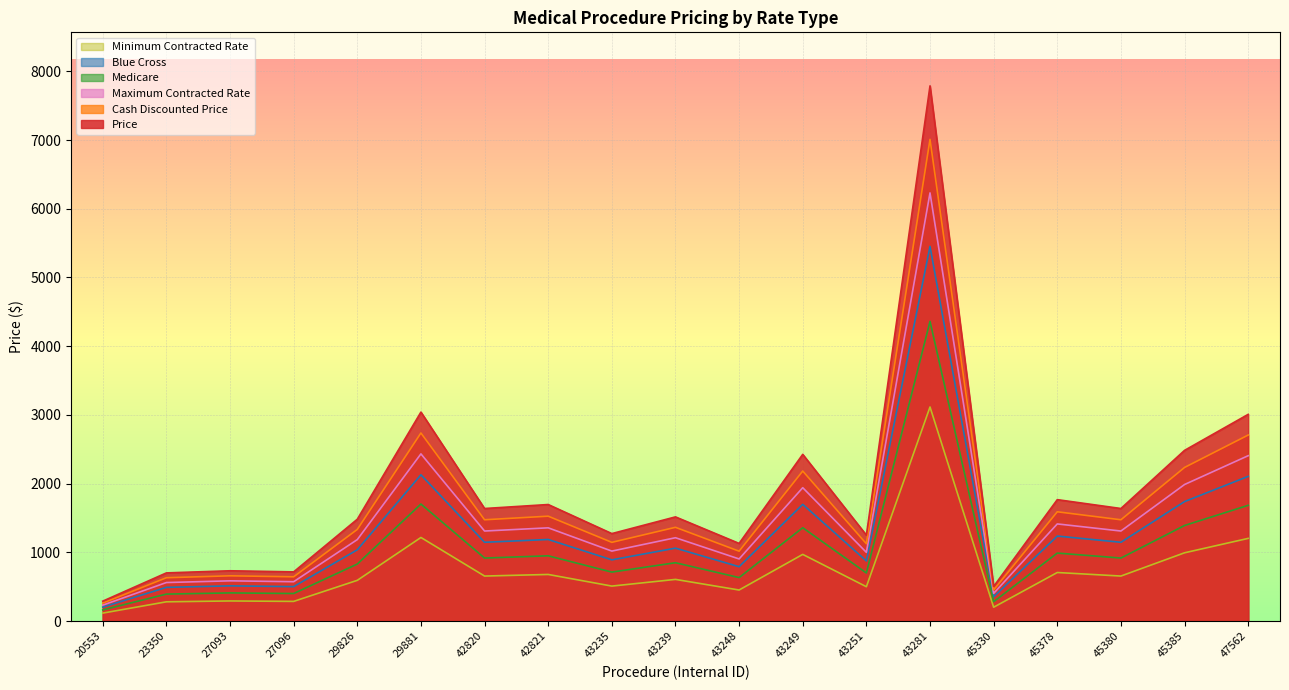

List the series in order of their peak value, lowest first.

Minimum Contracted Rate, Medicare, Blue Cross, Maximum Contracted Rate, Cash Discounted Price, Price